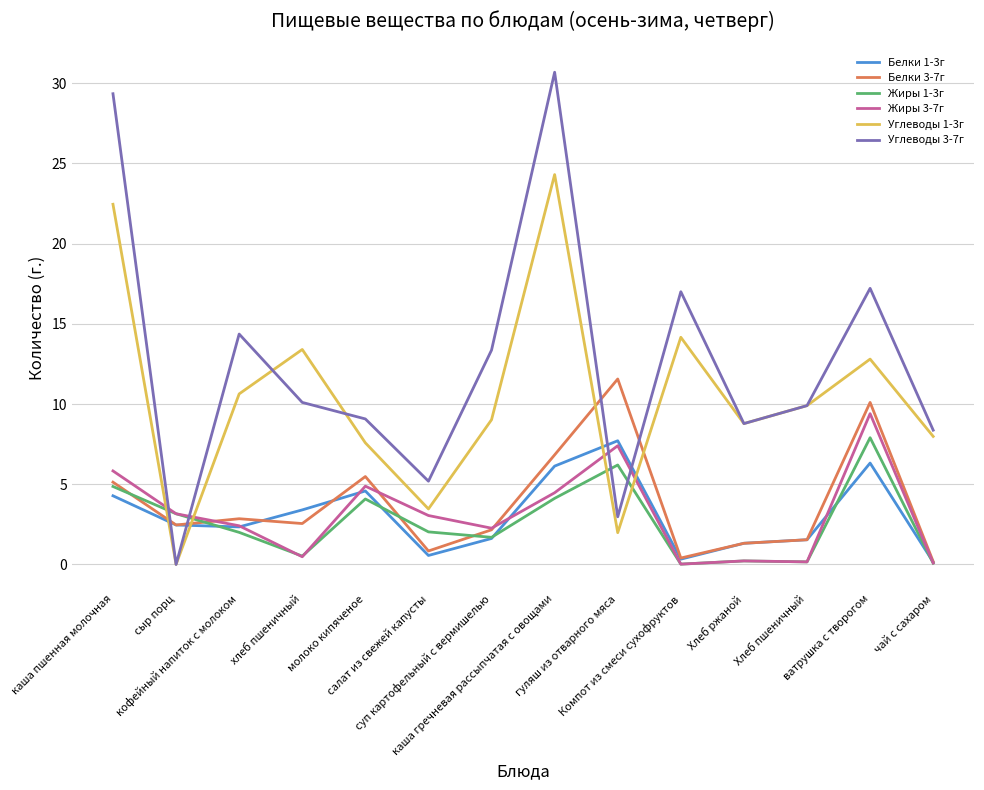

Is the value of Жиры 1-3г at ватрушка с творогом greater than the value of Жиры 3-7г at салат из свежей капусты?

Yes